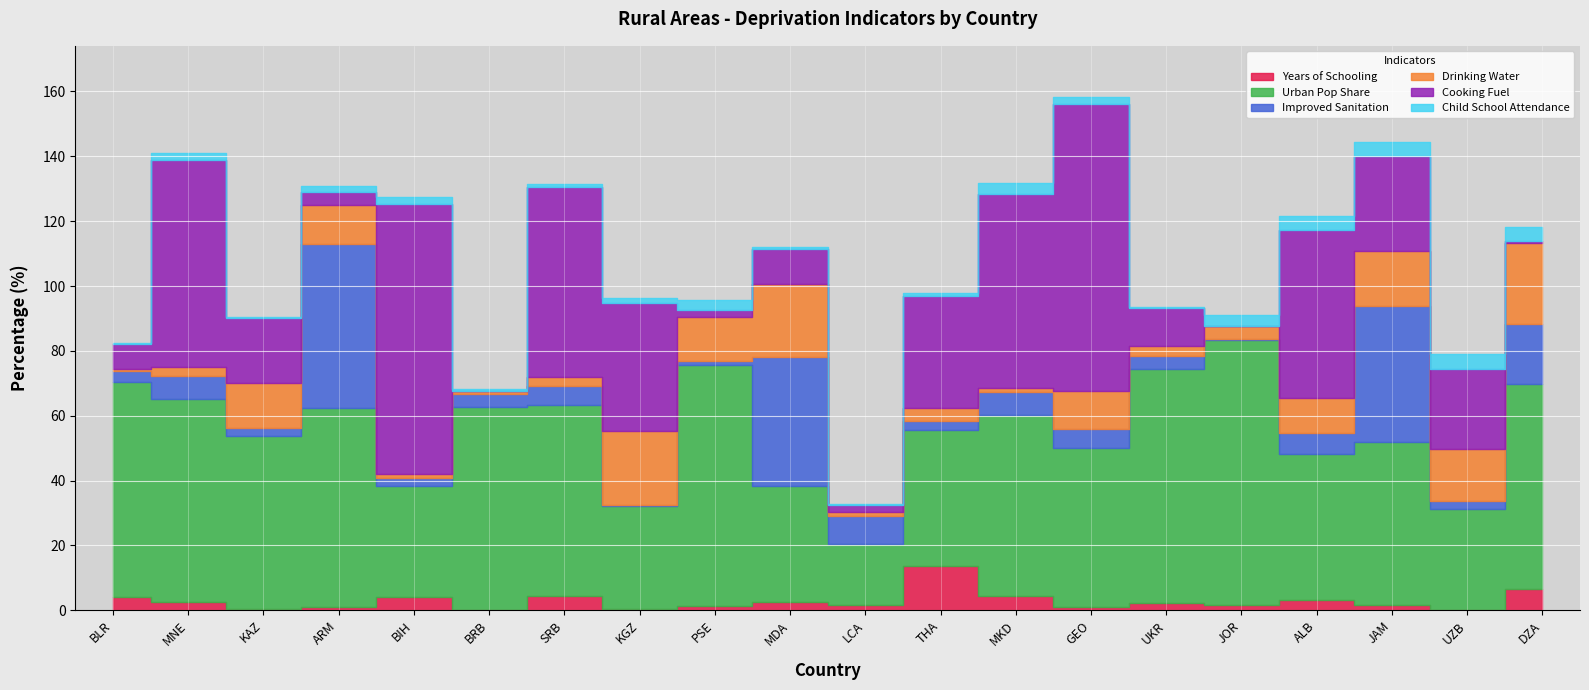

What is the total value across all series at ARM?

131.0